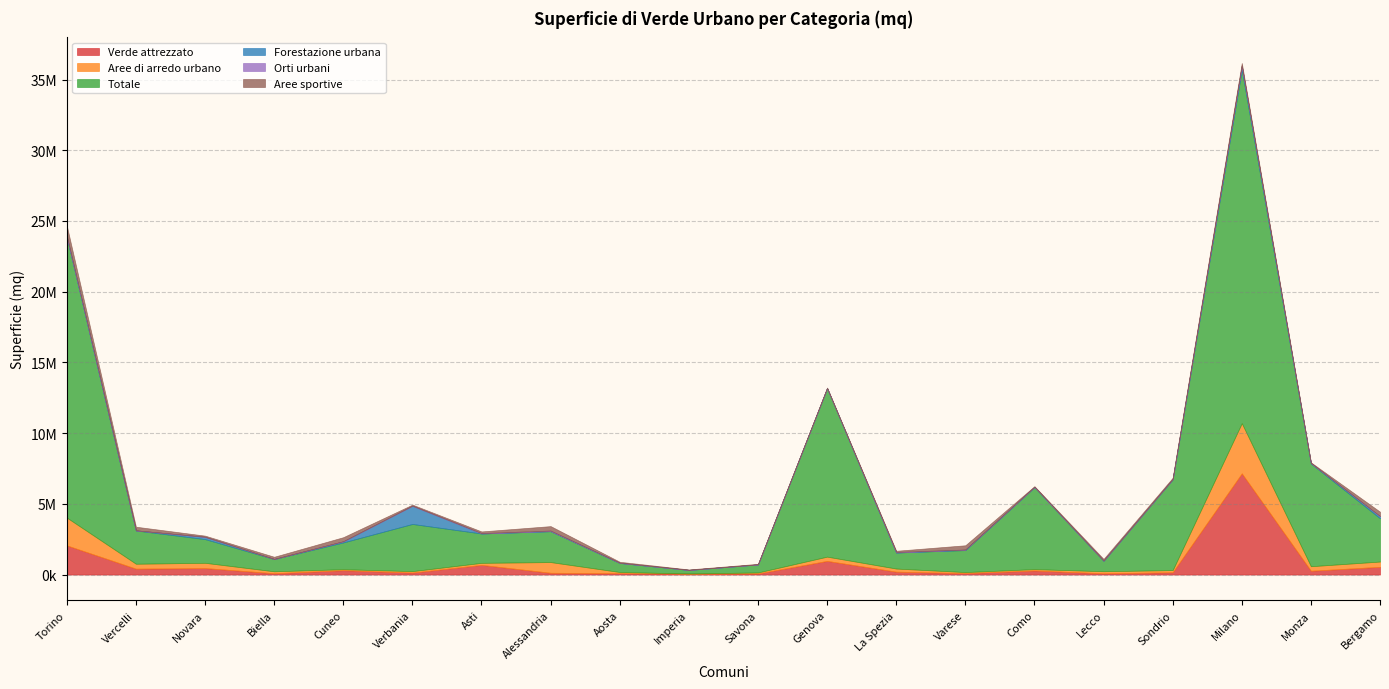

At which label does Aree sportive reach its minimum?

Genova